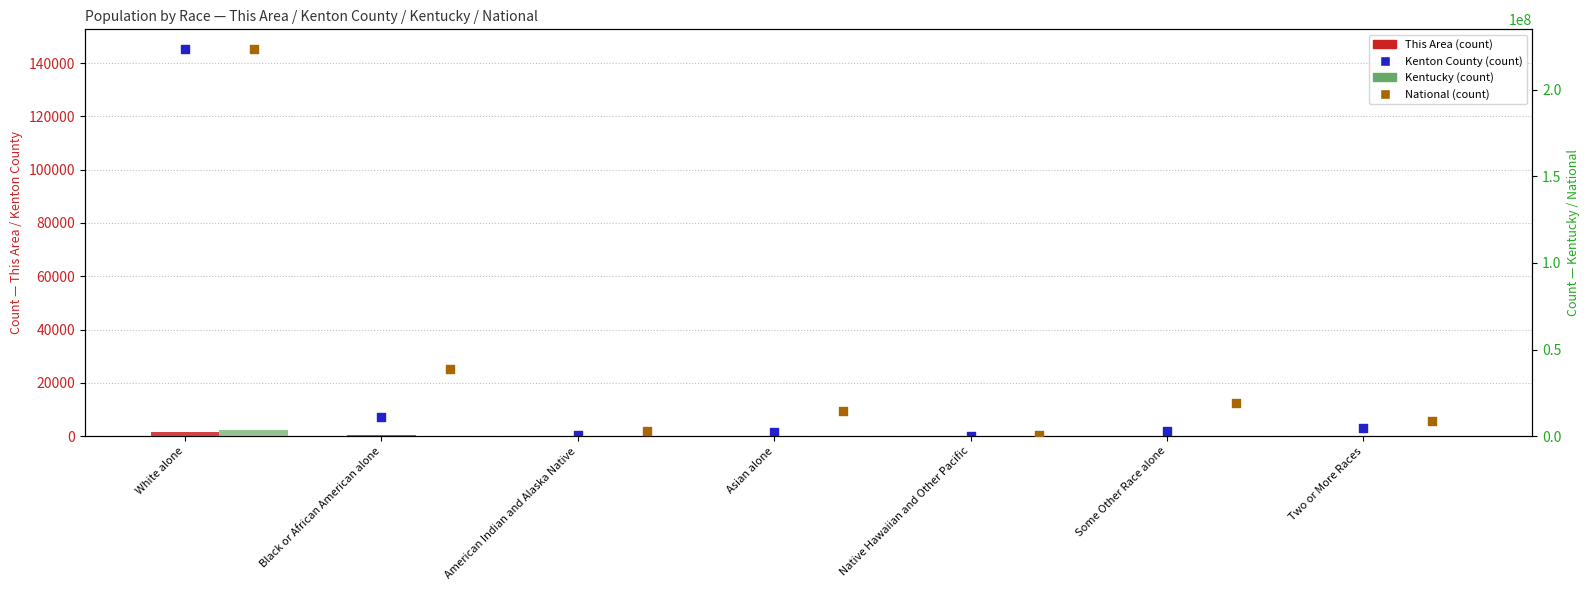

Which series has the largest total across all categories?

National (count)